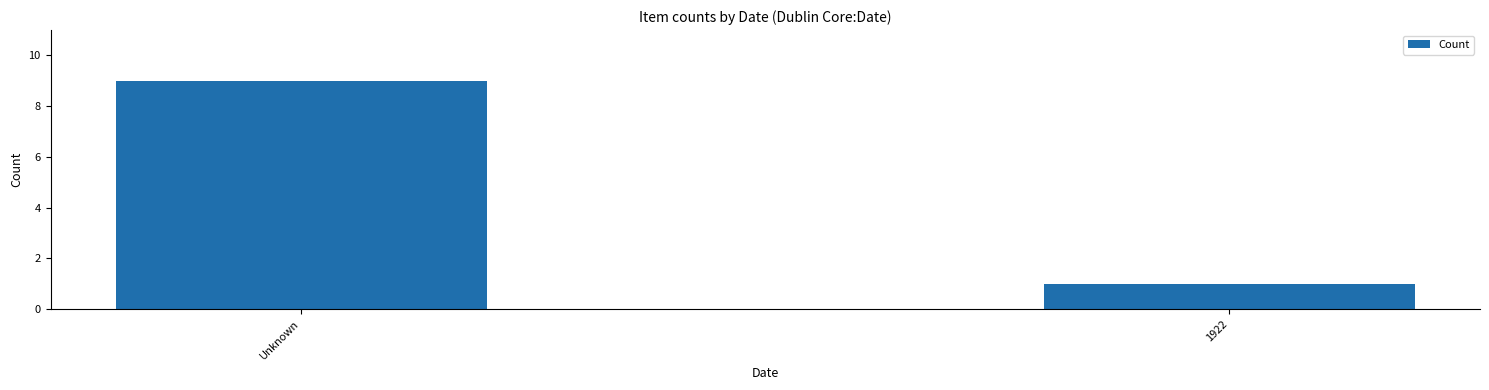

True or false: the data shows 2 at Unknown.

False